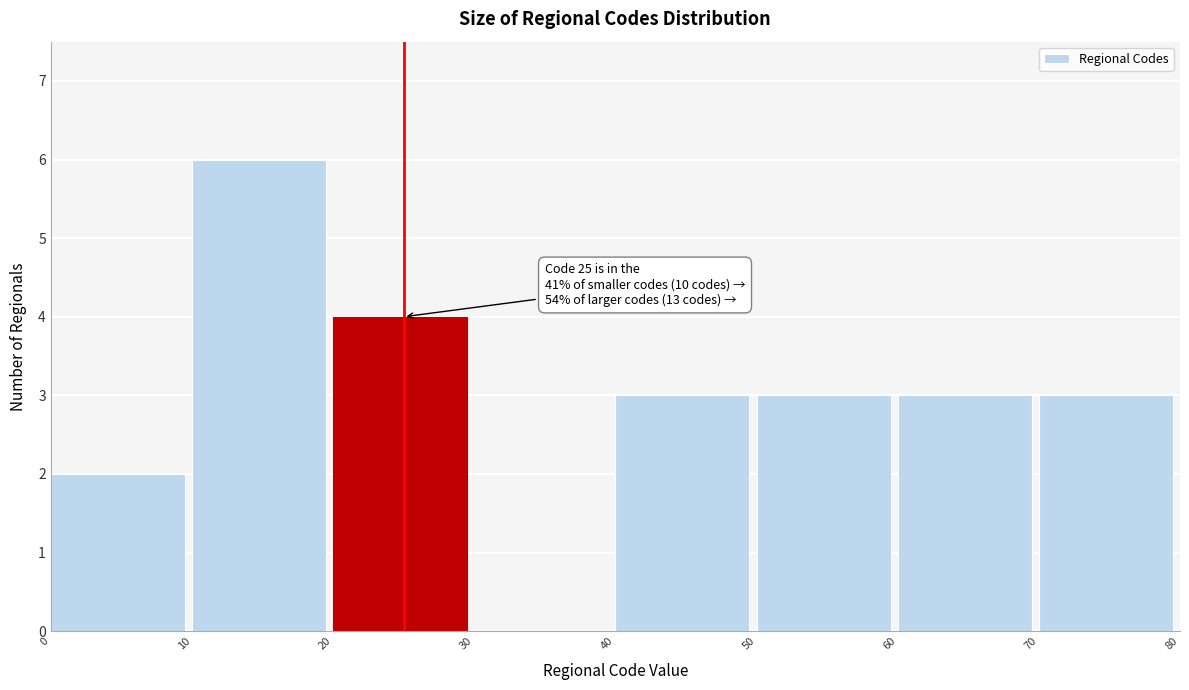

Over which range of the x-axis is the bar tallest?

10 to 20